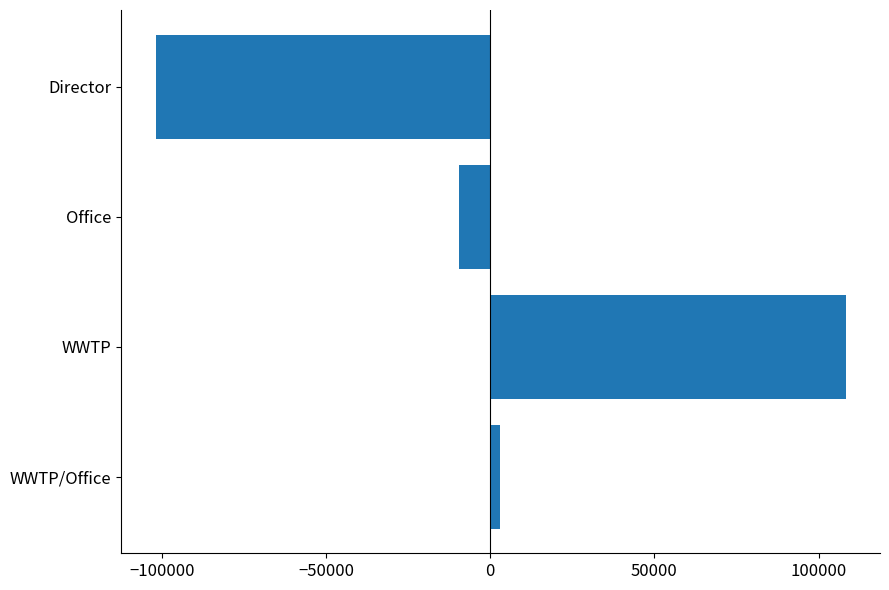

What is the minimum value shown in the chart?

-101813.5